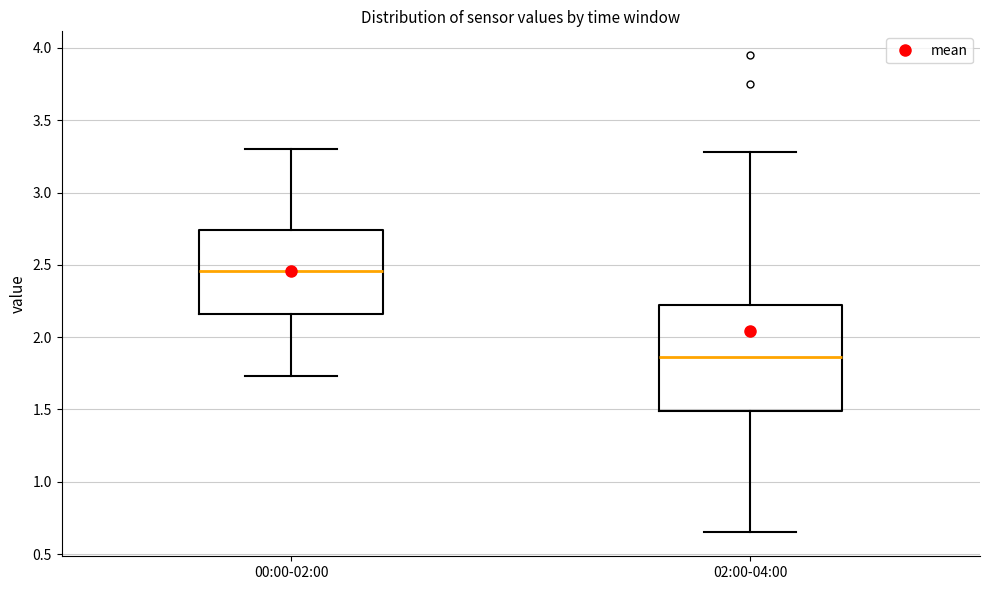

Which box's median line is the lowest?

02:00-04:00